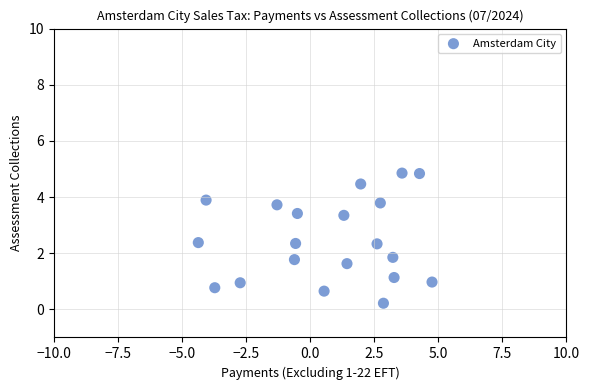

What is the range of X values (max minus min)?

9.1